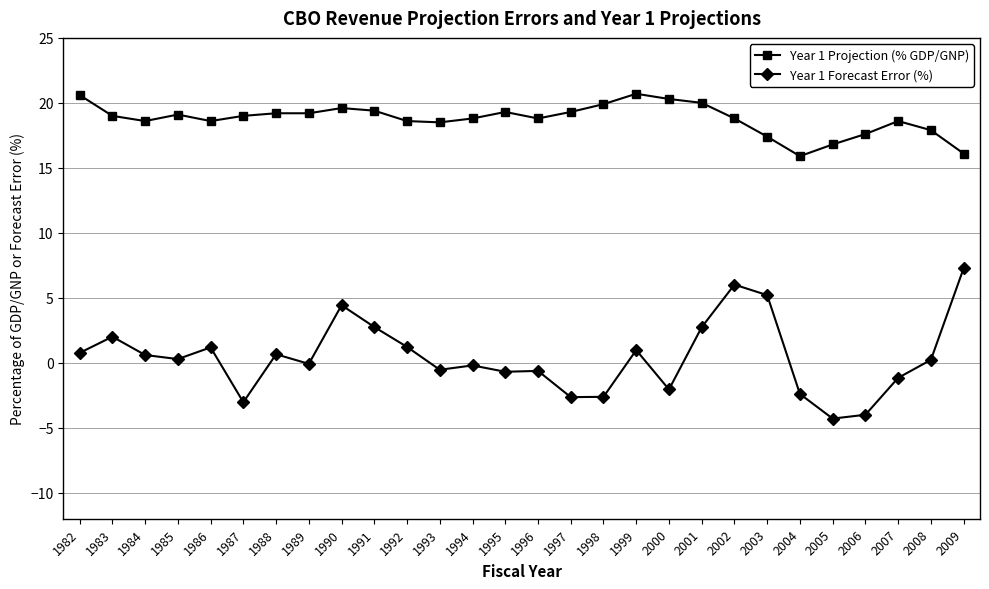

Rank the series by their average value, from highest to lowest.

Year 1 Projection (% GDP/GNP), Year 1 Forecast Error (%)